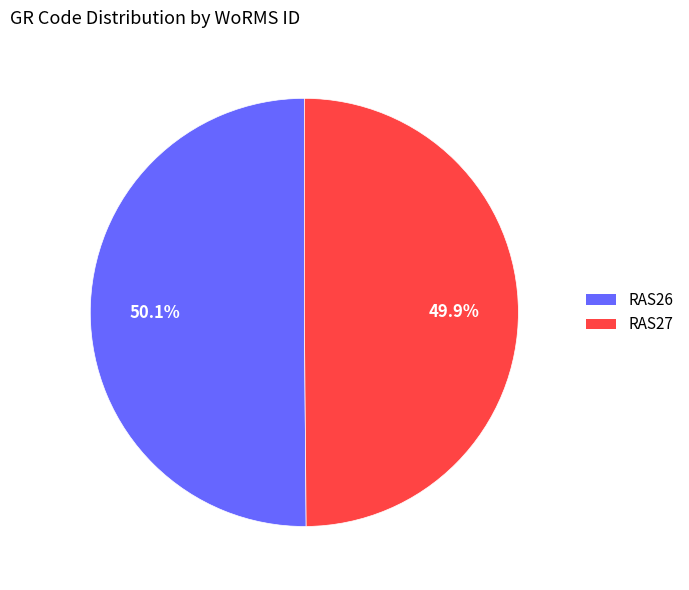

How many segments does this pie chart have?

2